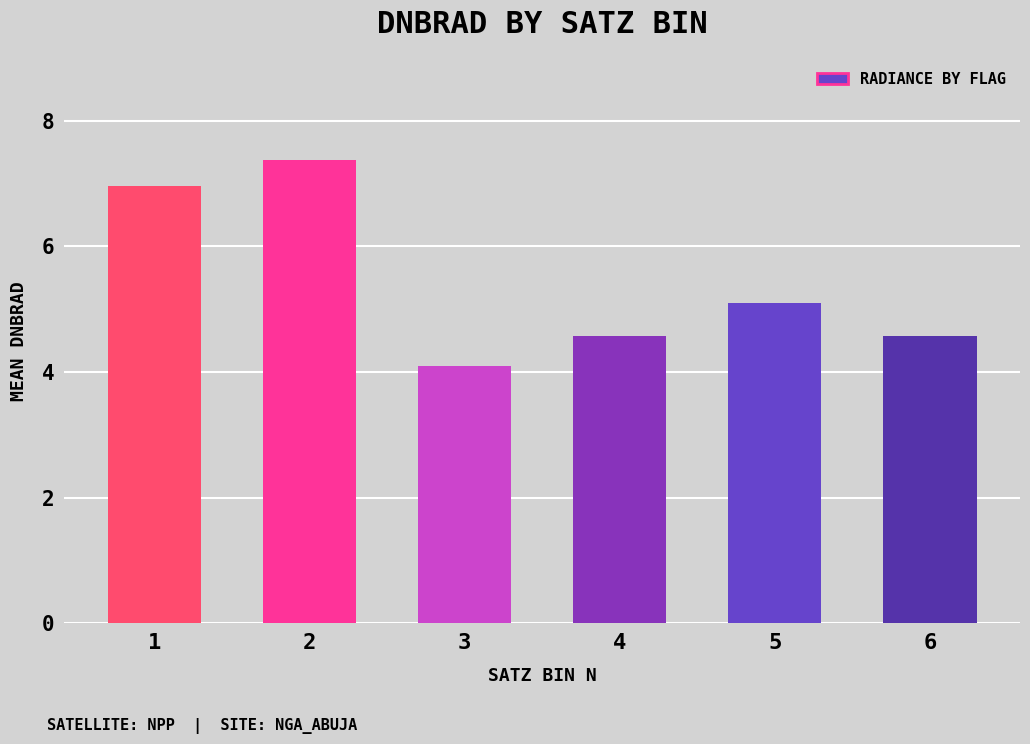

Which label corresponds to the largest value in the chart?

2